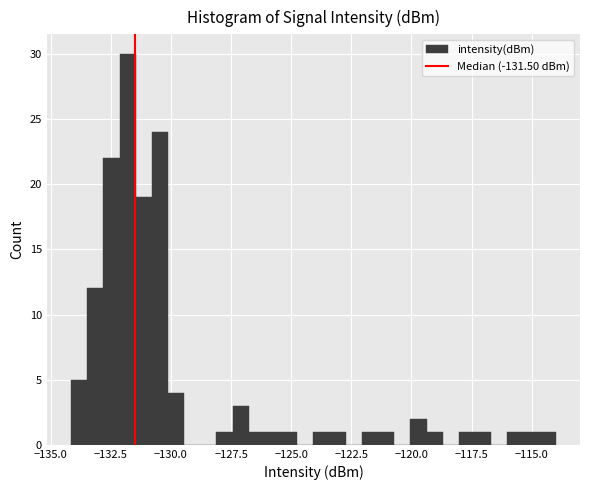

Around what value on the x-axis is the tallest bar? Give the approximate position of its centre, as read against the axis.

-132.0